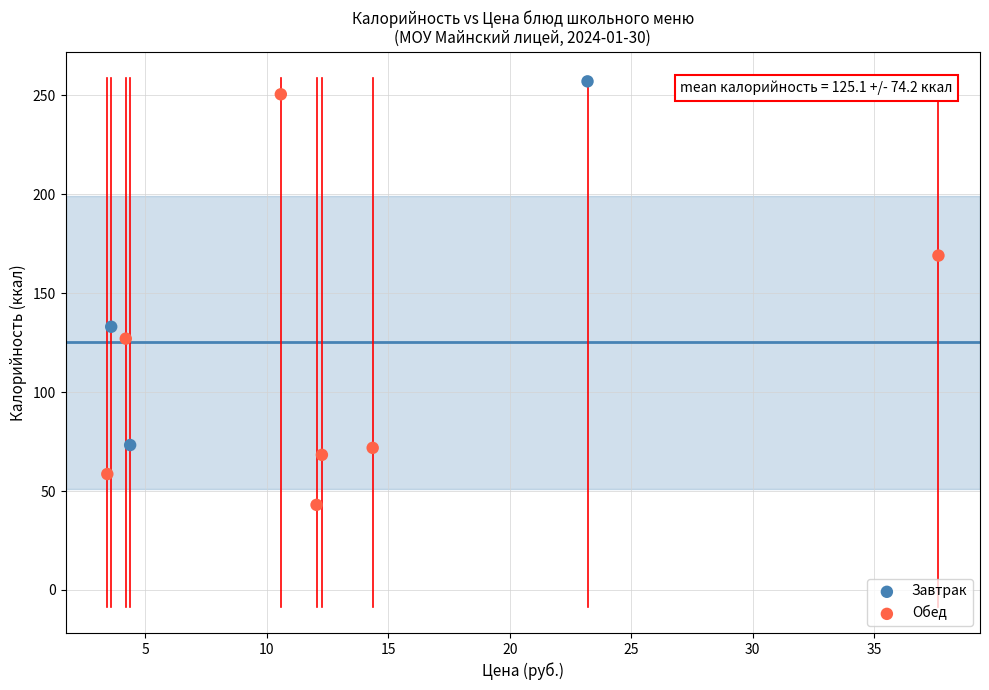

Which series has the largest Y range (max minus min)?

Обед